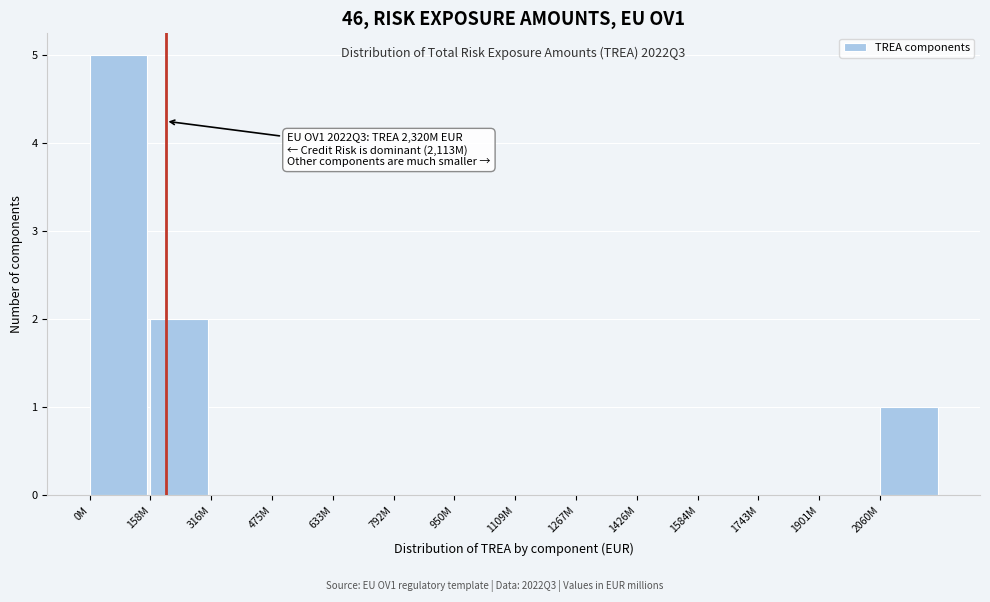

Reading left to right, list all the values displayed in this chart.

0M=5	158M=2	316M=0	475M=0	633M=0	792M=0	950M=0	1109M=0	1267M=0	1426M=0	1584M=0	1743M=0	1901M=0	2060M=1